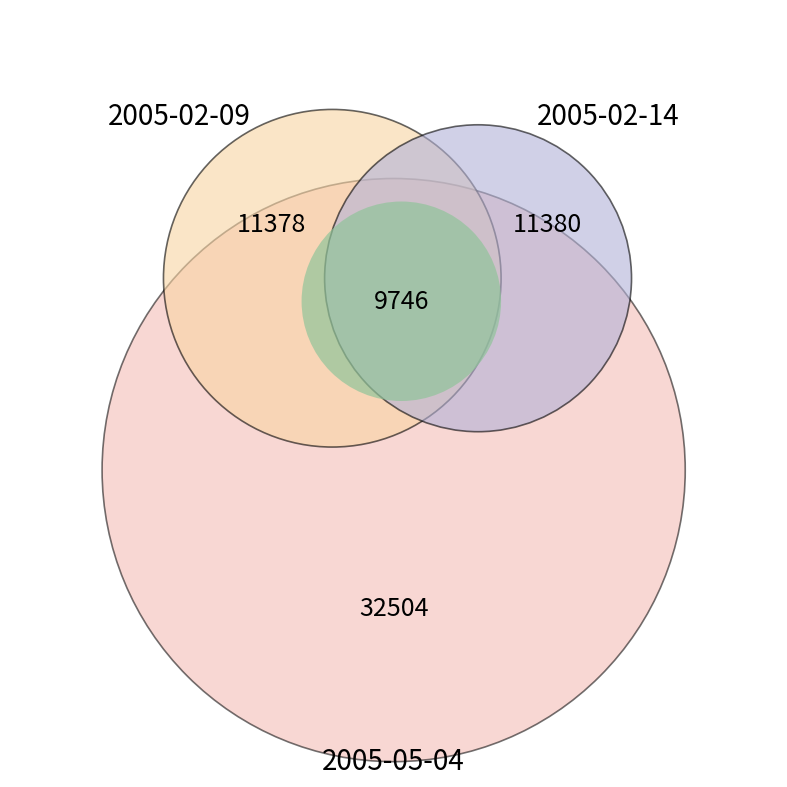

Count the number of slices in the pie.

3